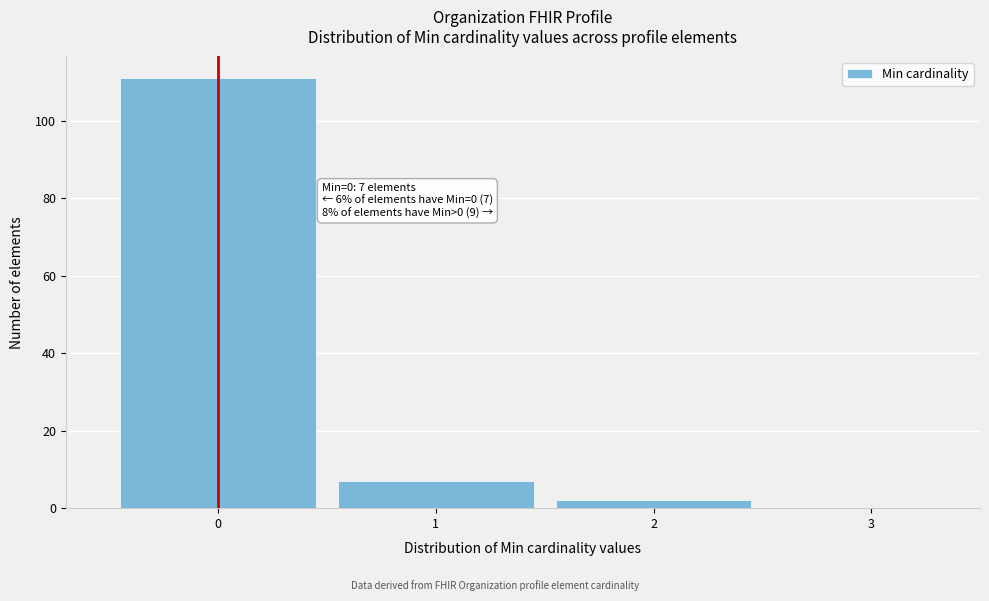

Over which range of the x-axis is the bar tallest?

-0.5 to 0.5